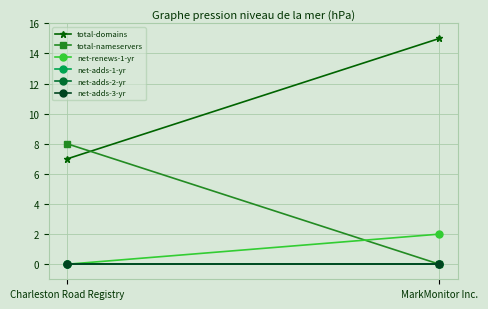

How many lines are shown in the chart?

6